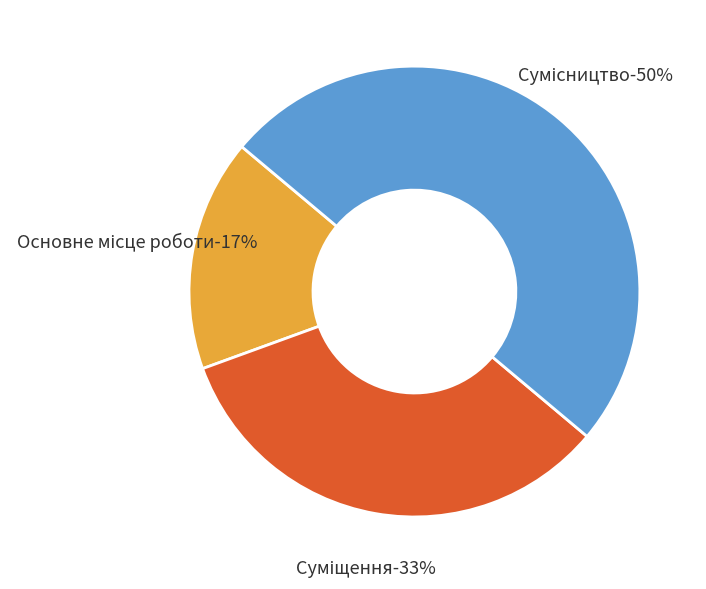

Do Основне місце роботи and Сумісництво together represent more than half of the pie?

Yes